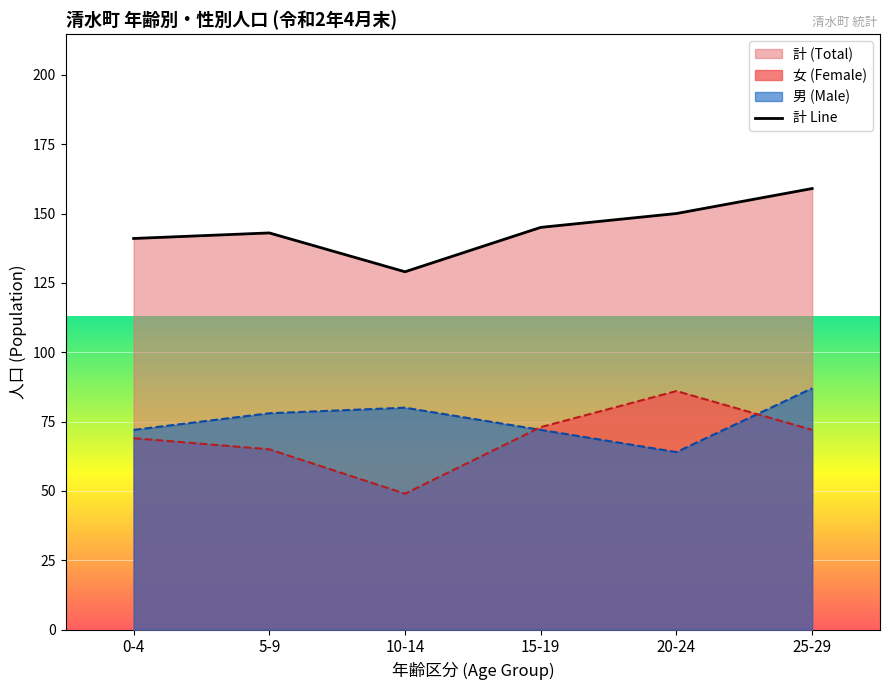

Where is the first local minimum?

10-14